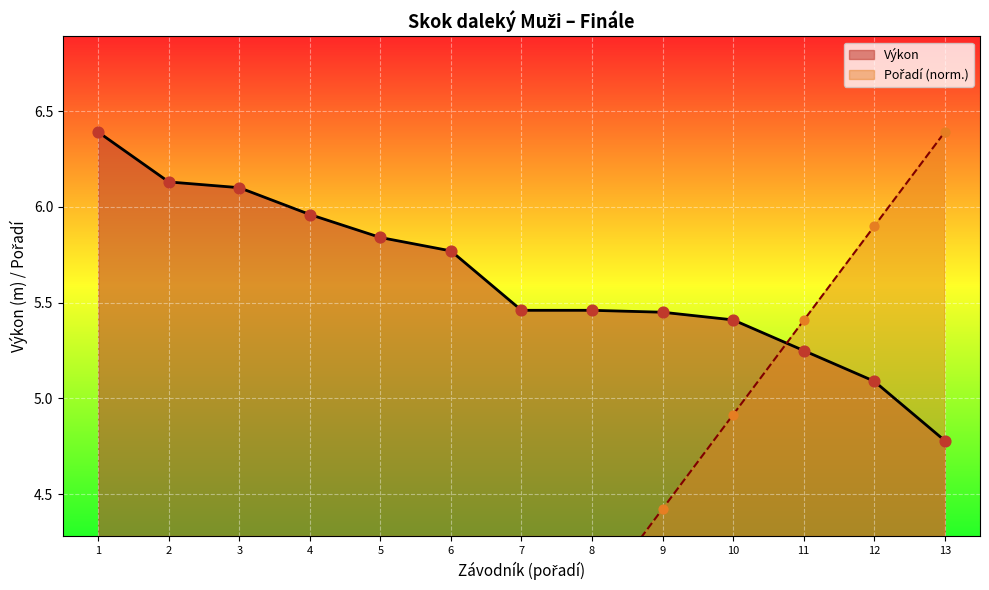

What is the minimum value for Výkon?

4.8